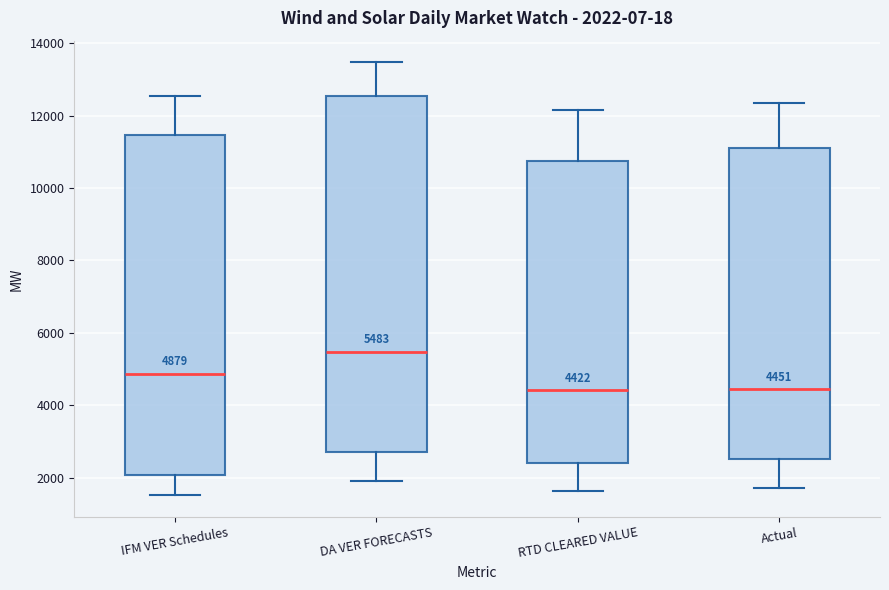

Which box is the tallest, from its lower edge to its upper edge?

DA VER FORECASTS